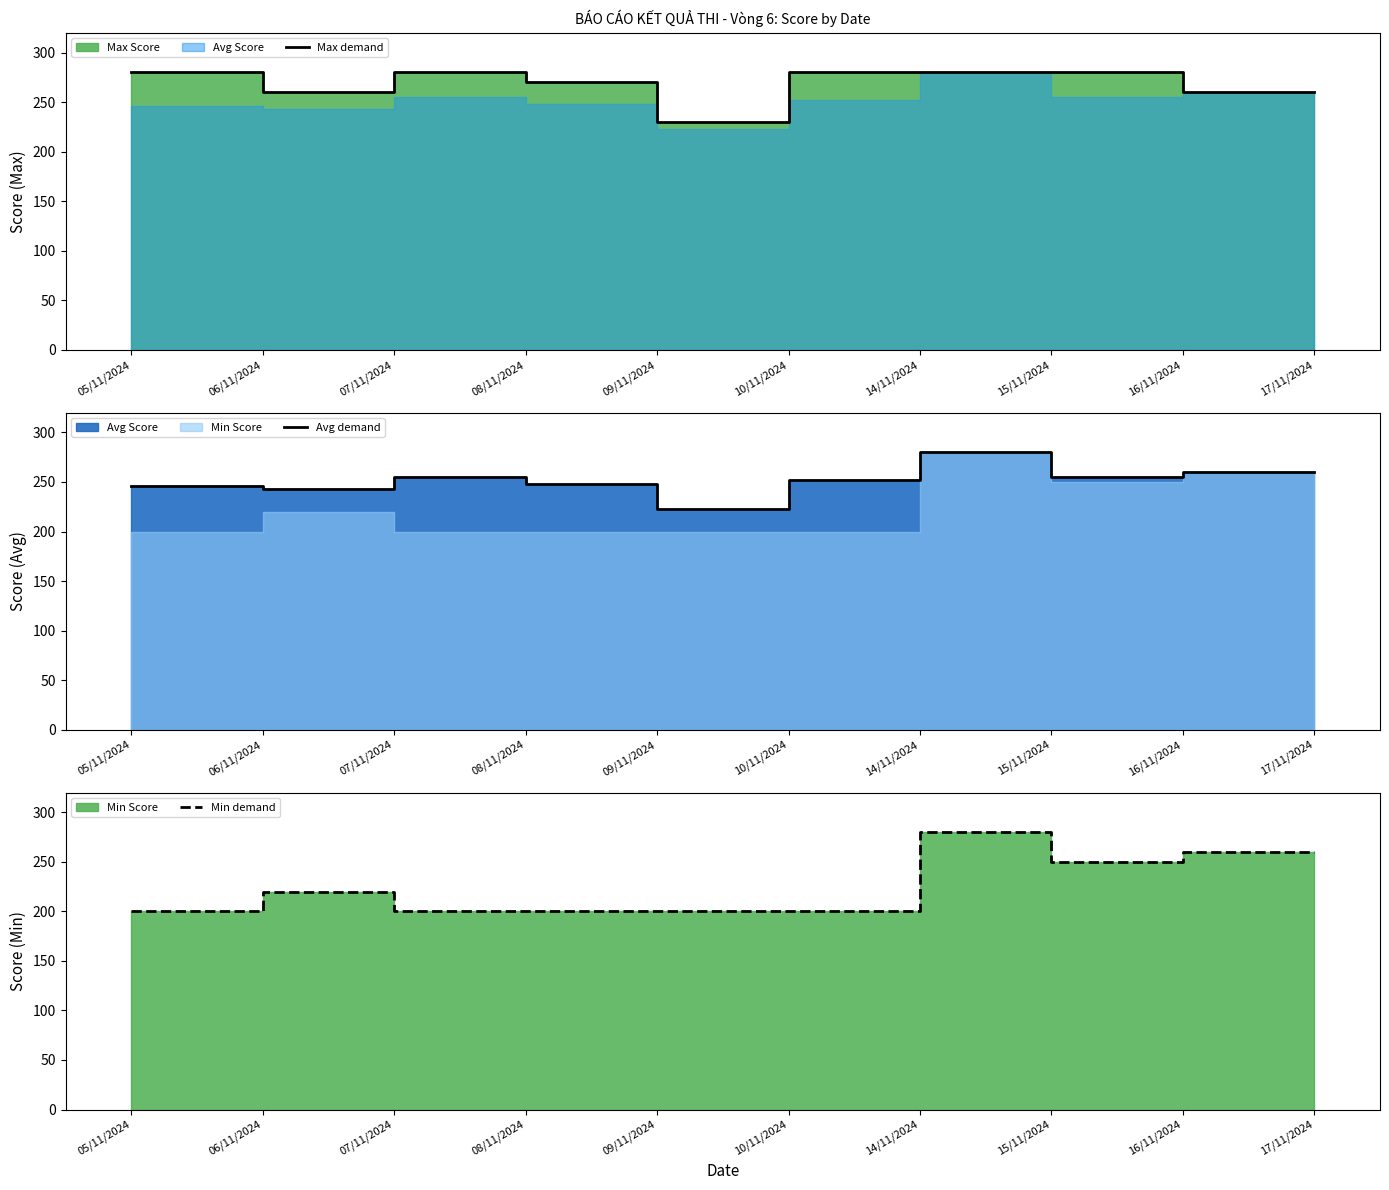

Which series has the widest spread of values?

Min demand